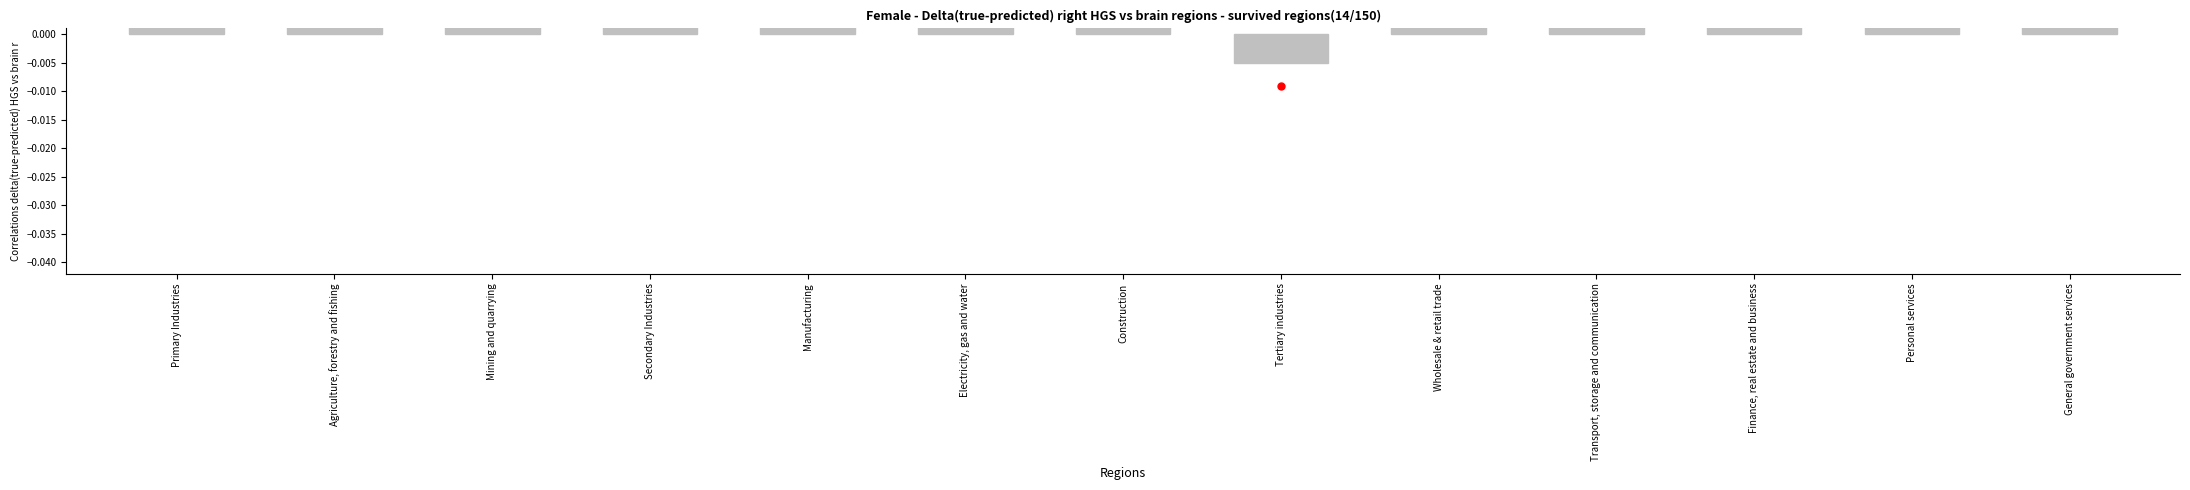

Is the value of Mean correlation at General government services greater than the value of Delta correlation at Tertiary industries?

Yes